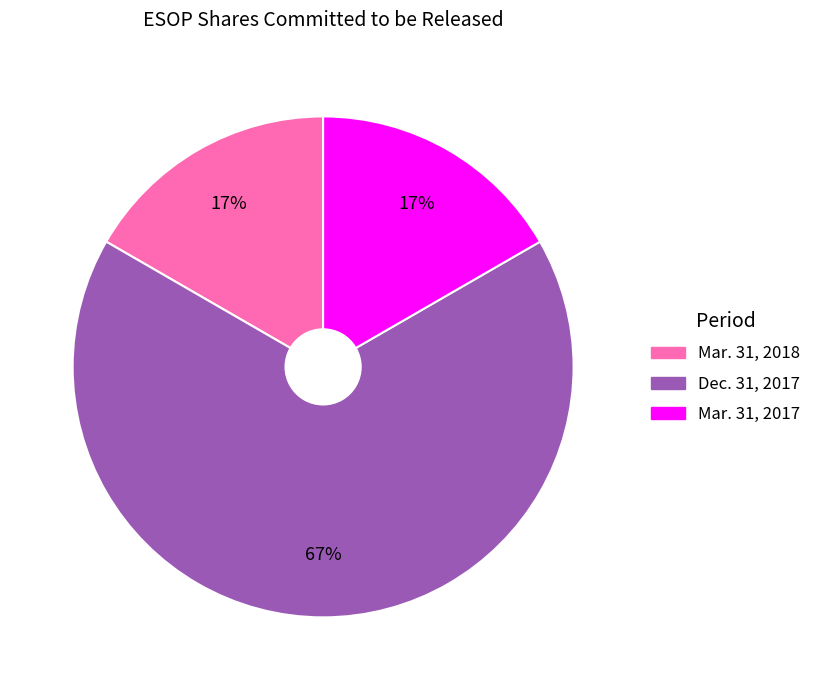

Is it true that Mar. 31, 2018 is 22% of the pie?

False